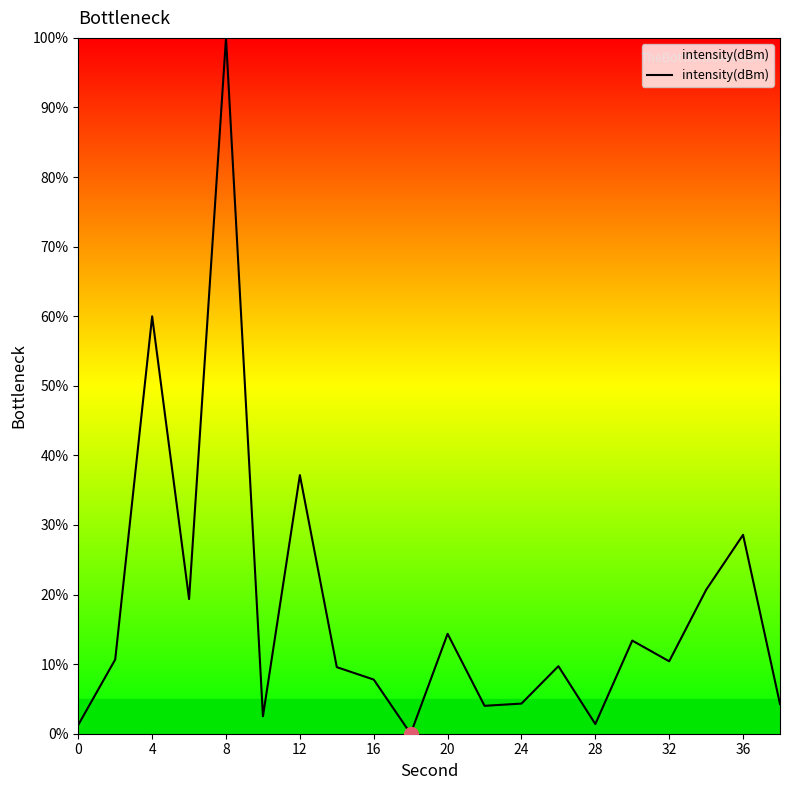

What is the difference between the maximum and minimum values?

100.0